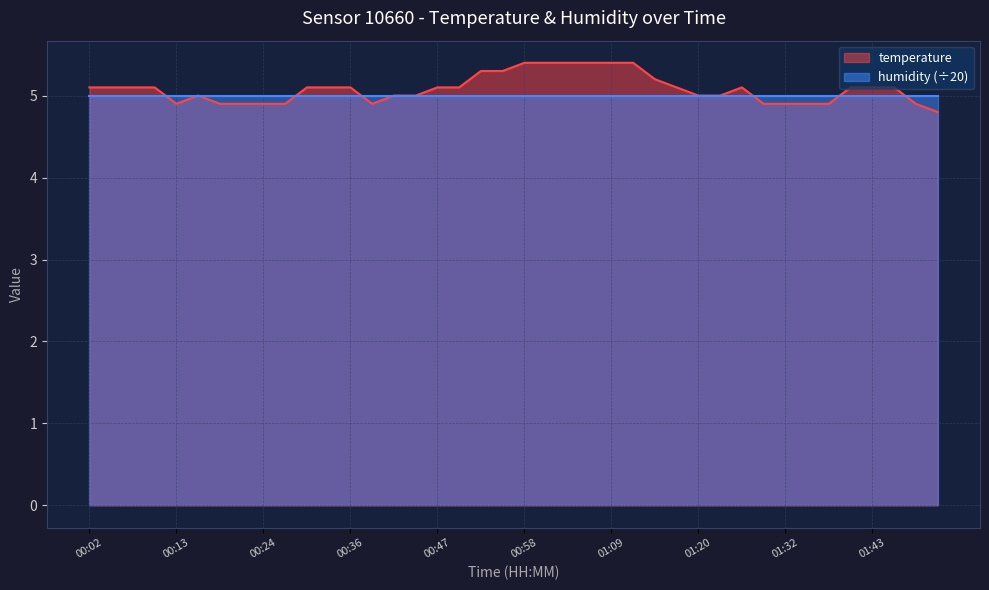

Reading right to left, list all the values displayed in this chart.

4.8	4.9	5.1	5.1	5.1	4.9	4.9	4.9	4.9	5.1	5.0	5.0	5.1	5.2	5.4	5.4	5.4	5.4	5.4	5.4	5.3	5.3	5.1	5.1	5.0	5.0	4.9	5.1	5.1	5.1	4.9	4.9	4.9	4.9	5.0	4.9	5.1	5.1	5.1	5.1